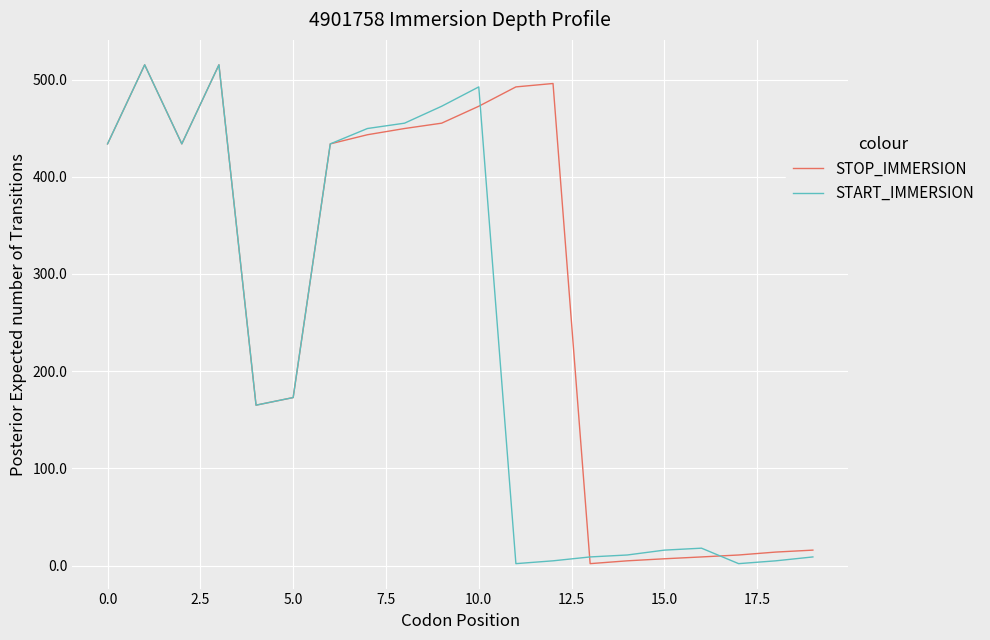

Which series has the largest total across all categories?

STOP_IMMERSION